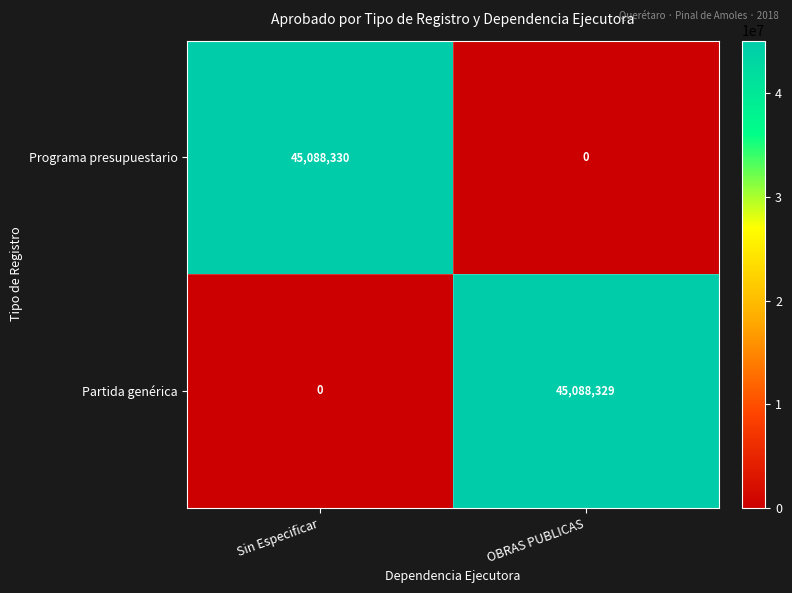

Which label corresponds to the largest value in the chart?

Sin Especificar